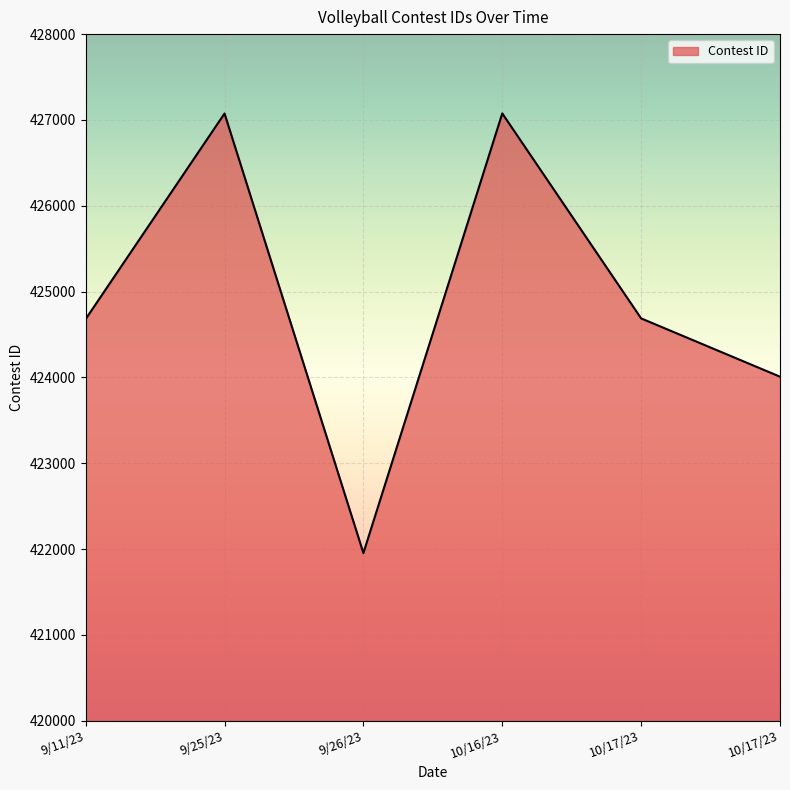

Does the chart have visible grid lines?

Yes